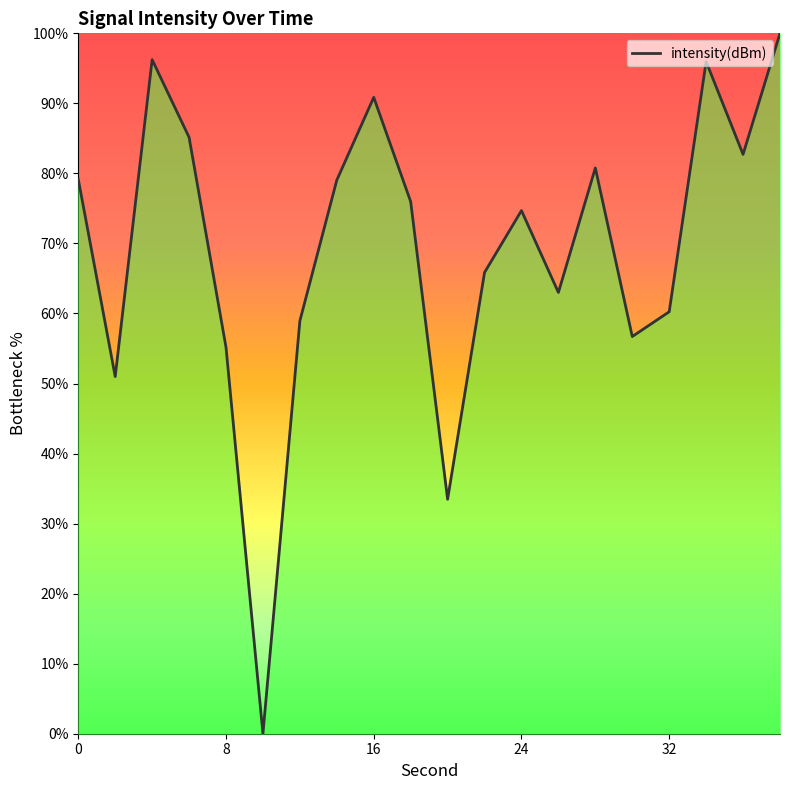

What is the difference between the maximum and minimum values?

100.0